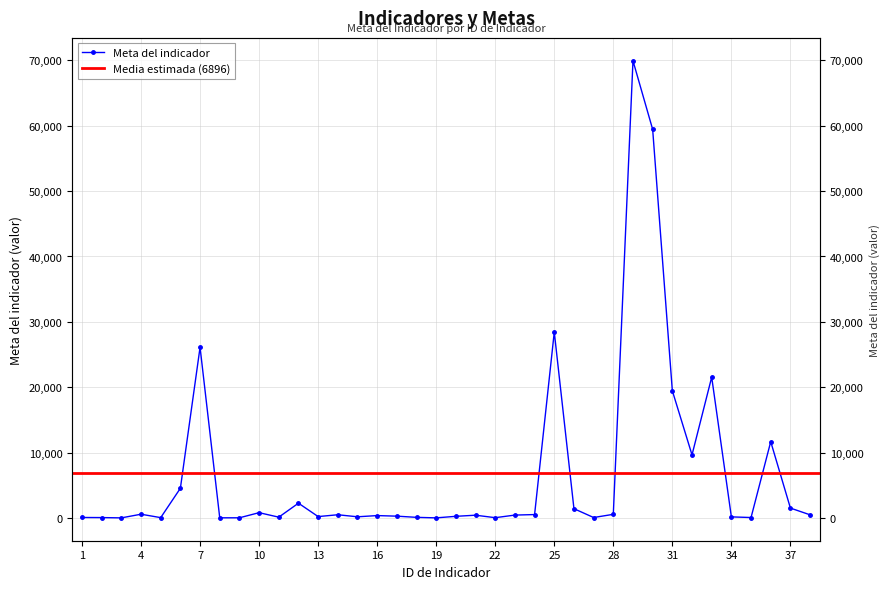

At which category does the data reach its first local peak?

4